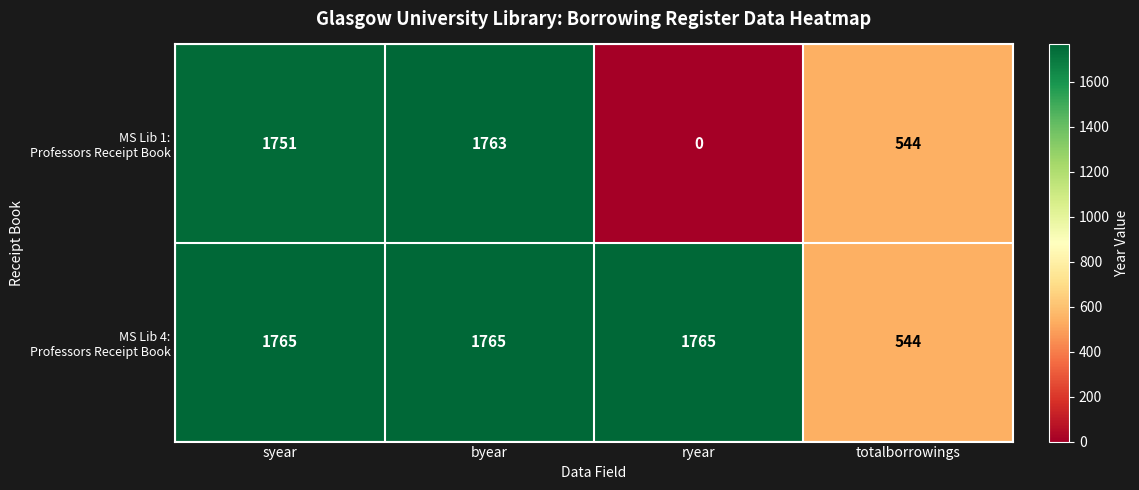

What is the difference between the highest and lowest values at ryear?

1765